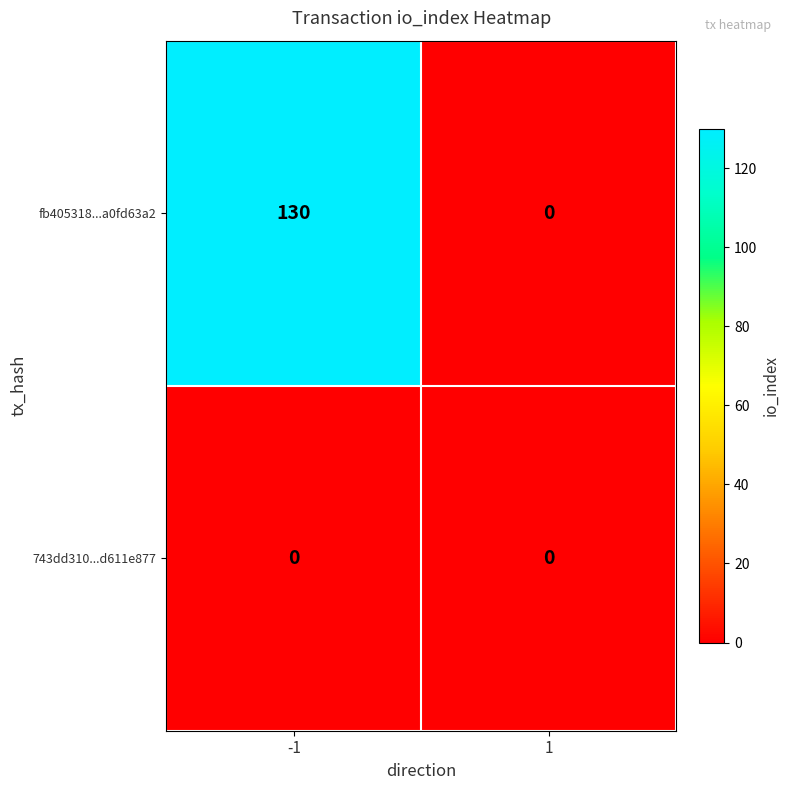

List the series in order of their overall mean, highest first.

fb405318...a0fd63a2, 743dd310...d611e877